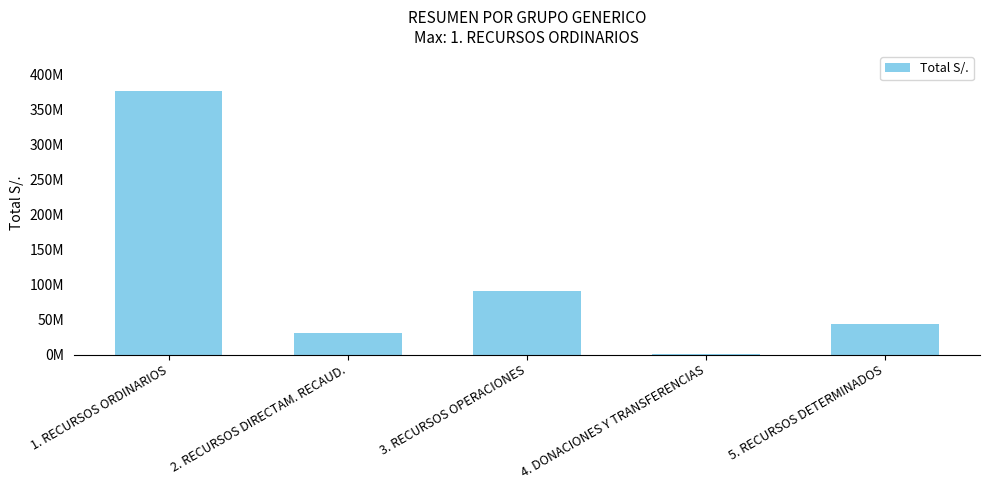

Rank the categories by value from lowest to highest.

4. DONACIONES Y TRANSFERENCIAS, 2. RECURSOS DIRECTAM. RECAUD., 5. RECURSOS DETERMINADOS, 3. RECURSOS OPERACIONES, 1. RECURSOS ORDINARIOS